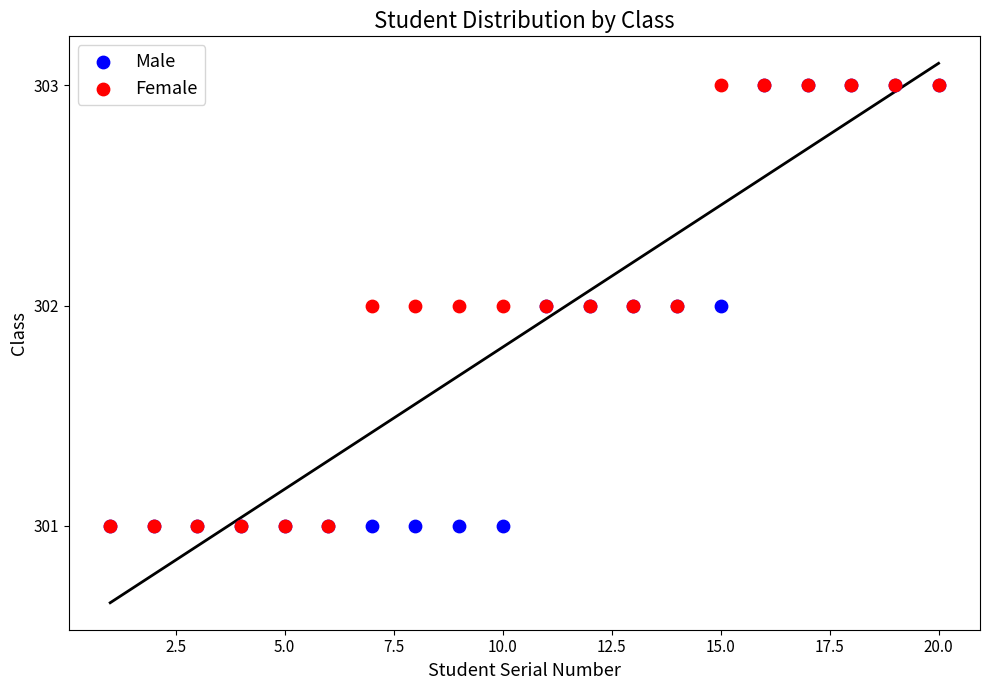

What are all the series names shown in the legend?

Male, Female